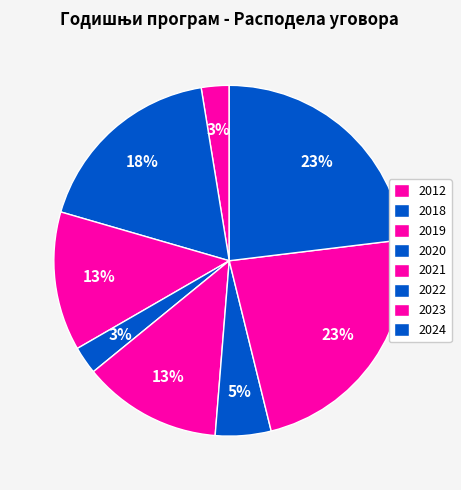

How many slices are in this pie chart?

8